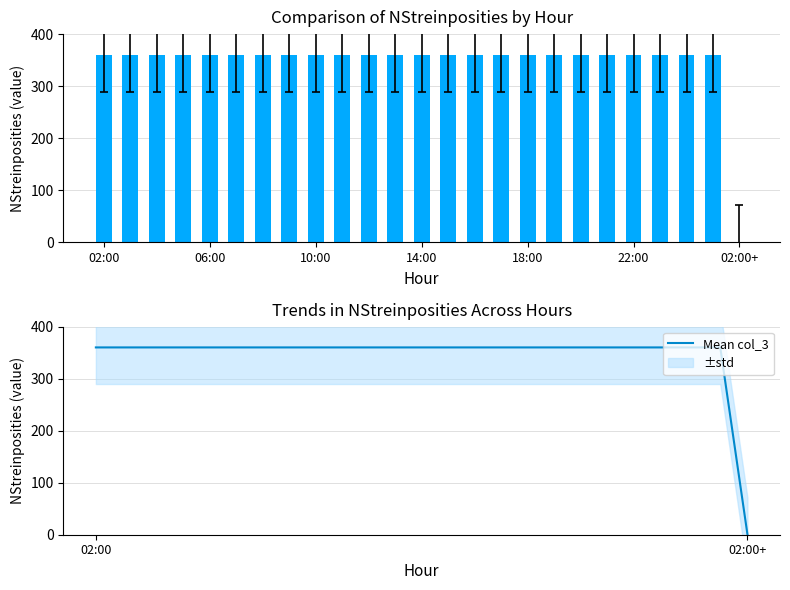

Count the number of categories in the chart.

25